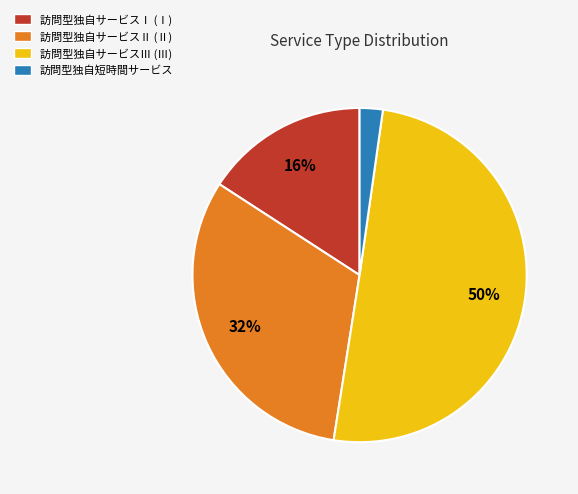

Rank the categories by value from lowest to highest.

訪問型独自短時間サービス, 訪問型独自サービスⅠ, 訪問型独自サービスⅡ, 訪問型独自サービスⅢ